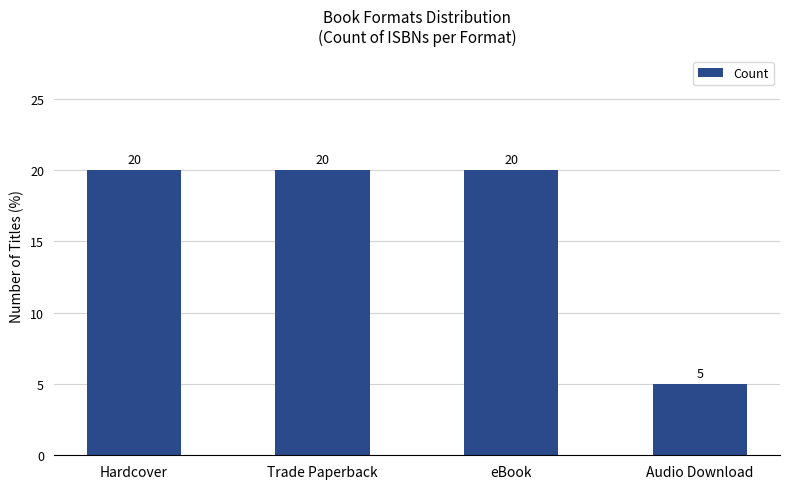

What position from the right is Trade Paperback?

3